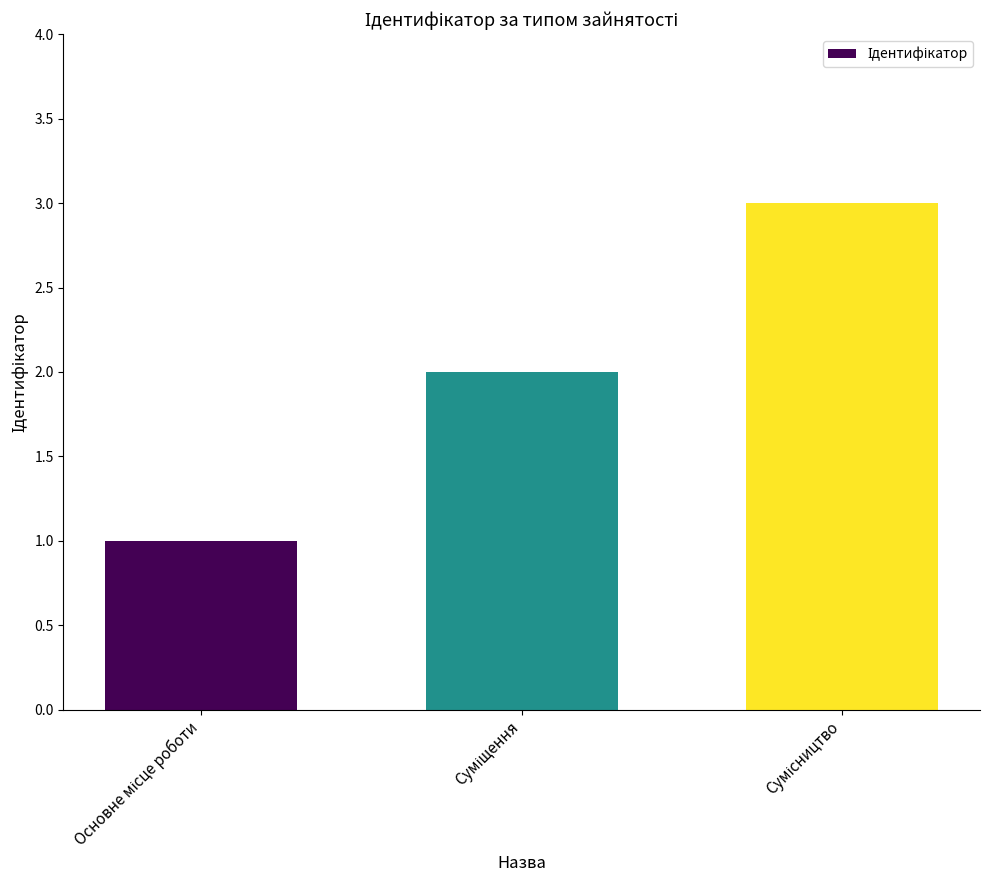

What is the maximum value shown in the chart?

3